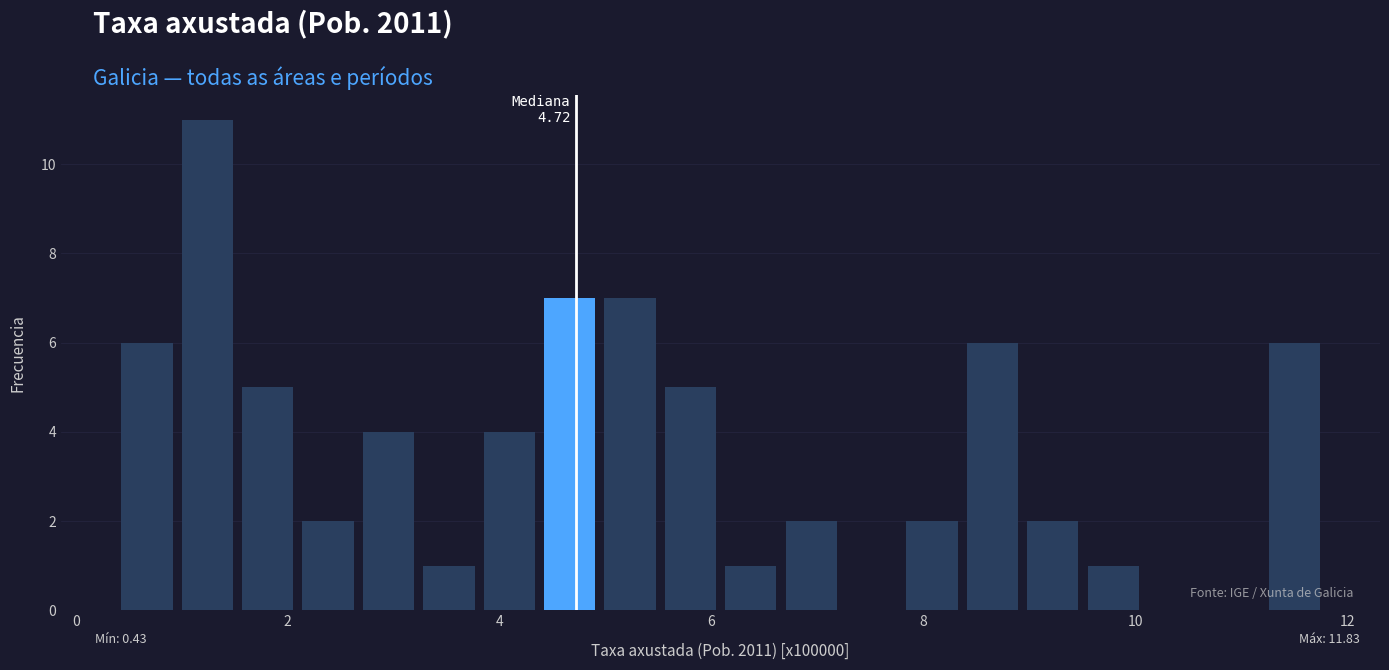

Read against the x-axis, roughly where is the centre of the tallest bar?

1.2